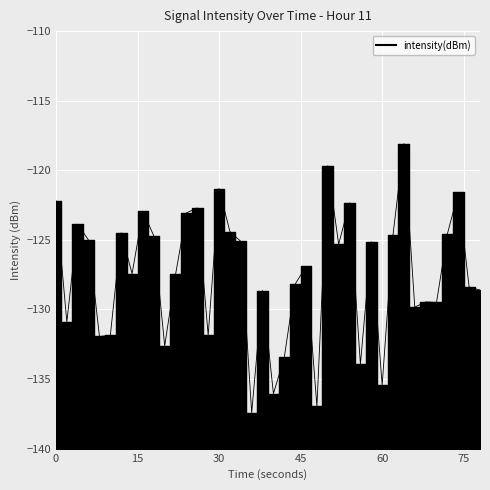

What is the smallest value displayed?

-137.4